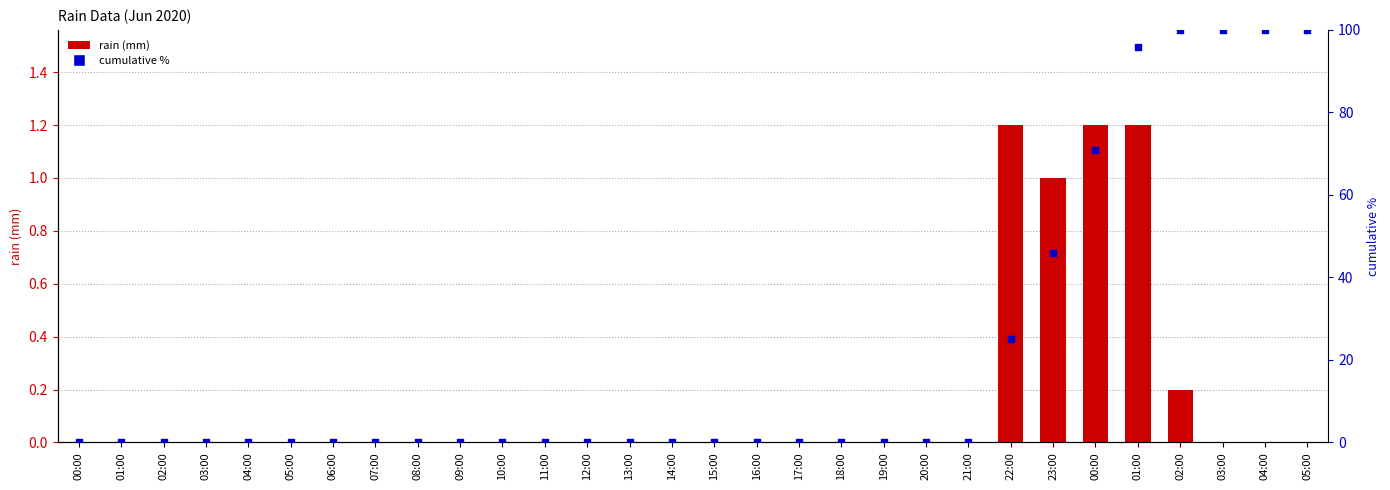

At how many categories does at least one series exceed 23?

8